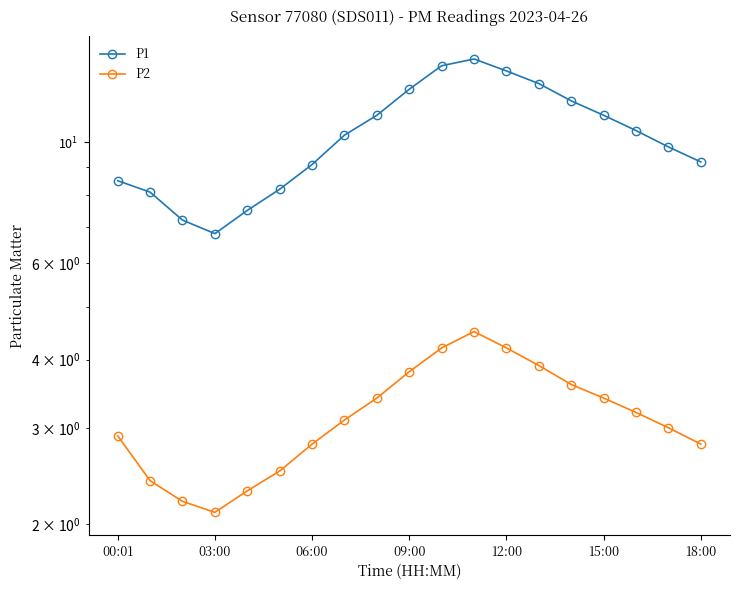

List the series in order of their overall mean, lowest first.

P2, P1